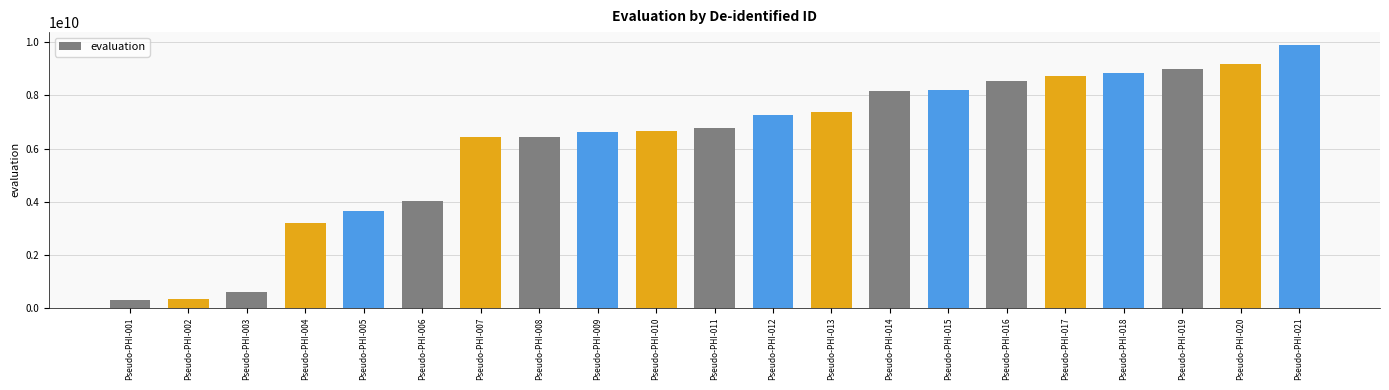

Which label corresponds to the largest value in the chart?

Pseudo-PHI-021